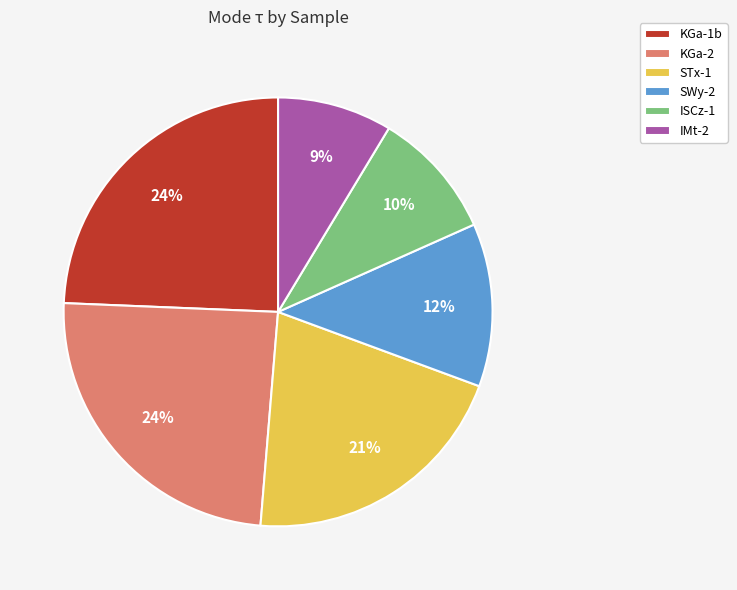

Between STx-1 and IMt-2, which is larger?

STx-1